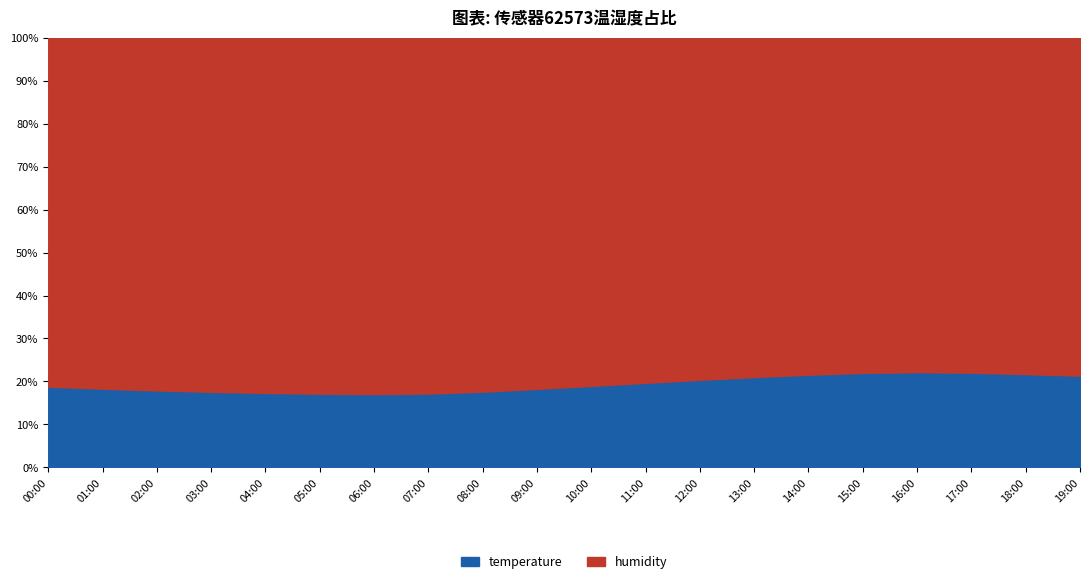

What is the label of the 6th point from the left?

05:00